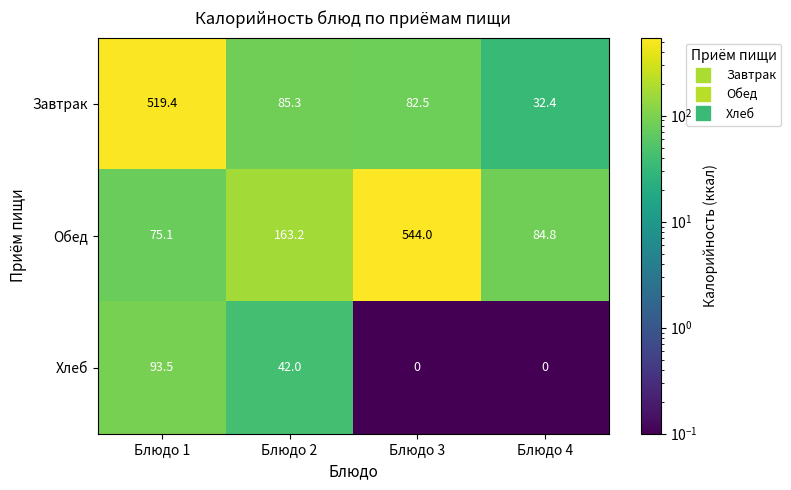

What is the greatest value displayed?

544.0